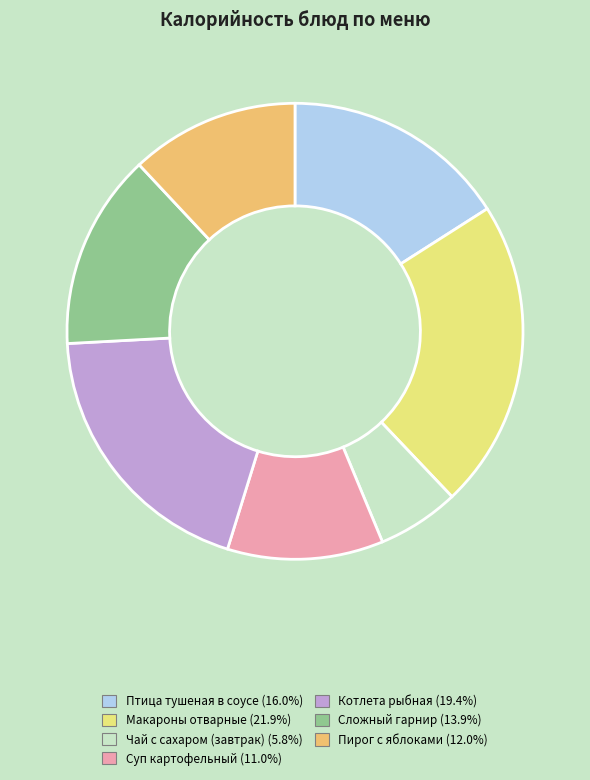

Which slice is the smallest?

Чай с сахаром (завтрак)